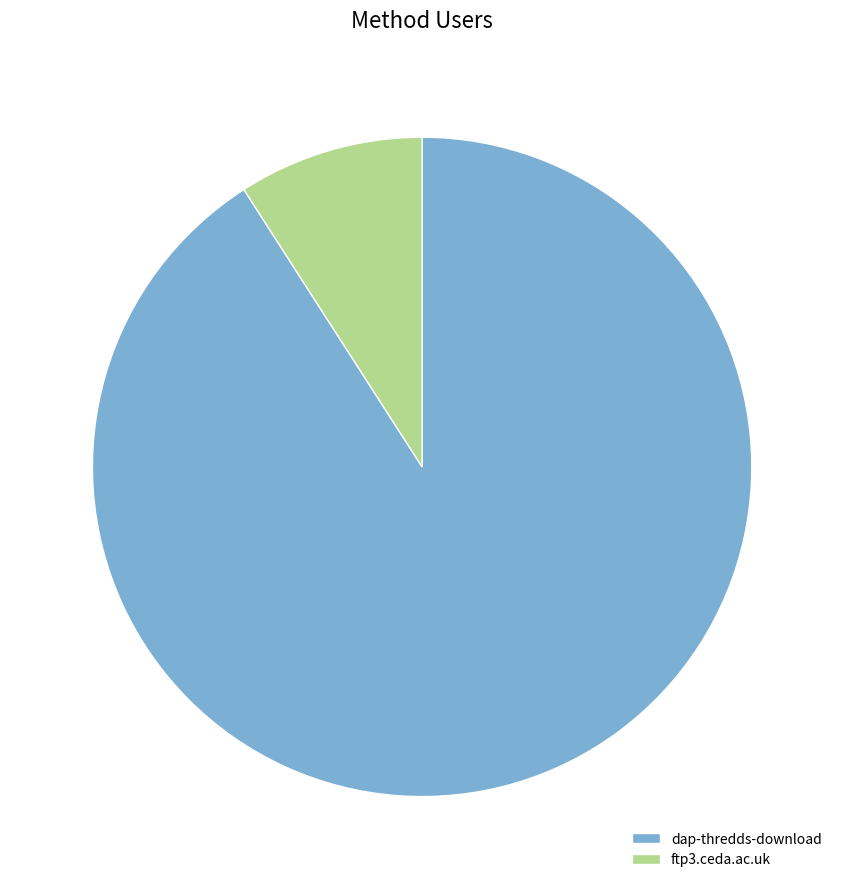

Which slice represents more than half of the pie?

dap-thredds-download